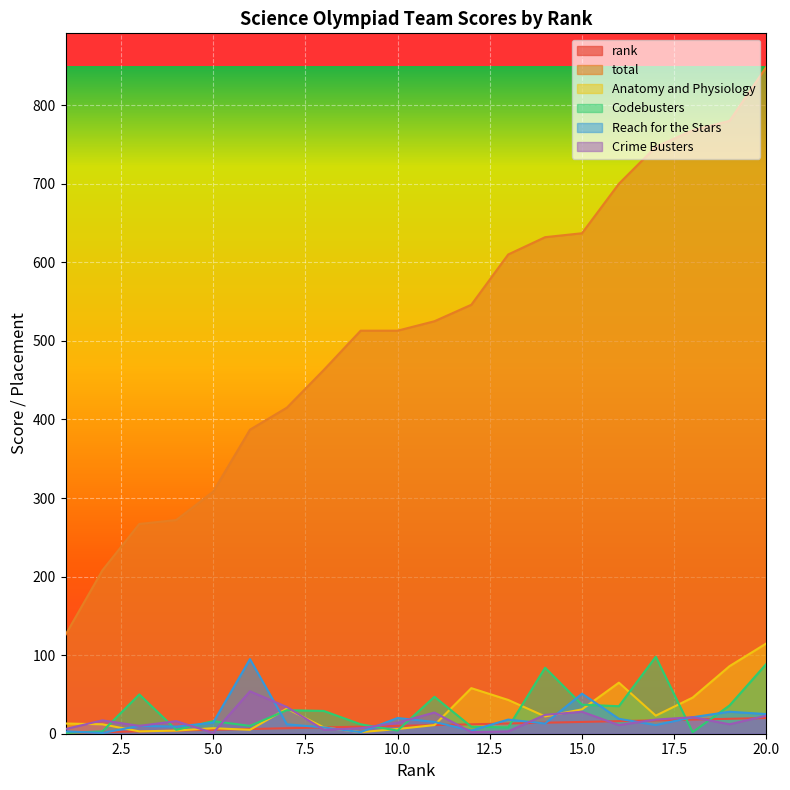

What is the difference between the maximum and minimum values in the total series?

723